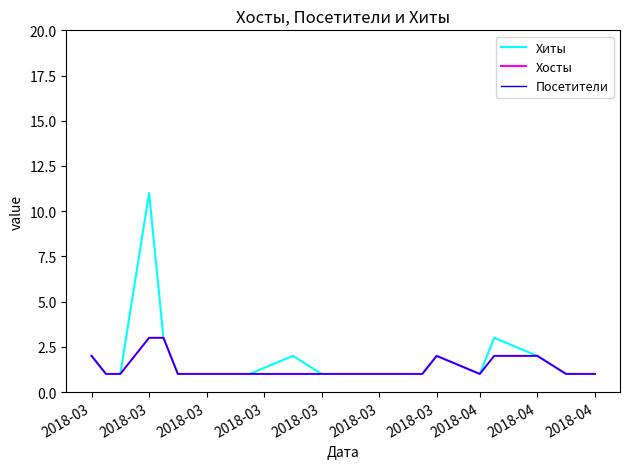

Reading left to right, what are all the values shown in this chart?

Хиты: 2	1	1	11	3	1	1	1	1	1	2	1	1	1	2	1	3	2	1	1
Хосты: 2	1	1	3	3	1	1	1	1	1	1	1	1	1	2	1	2	2	1	1
Посетители: 2	1	1	3	3	1	1	1	1	1	1	1	1	1	2	1	2	2	1	1